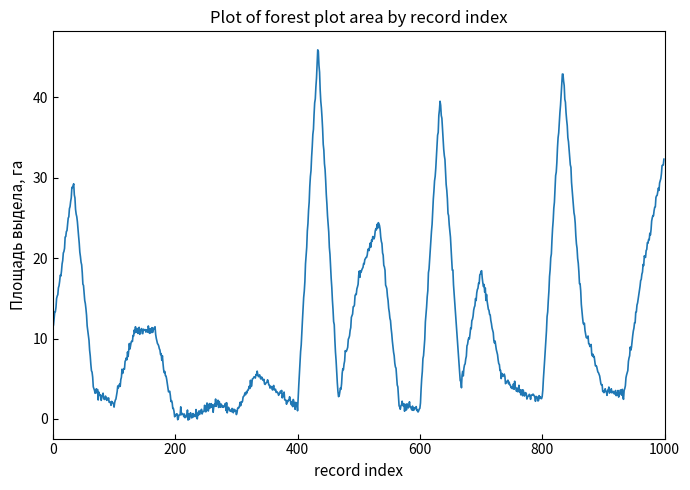

What is the maximum value shown in the chart?

45.9